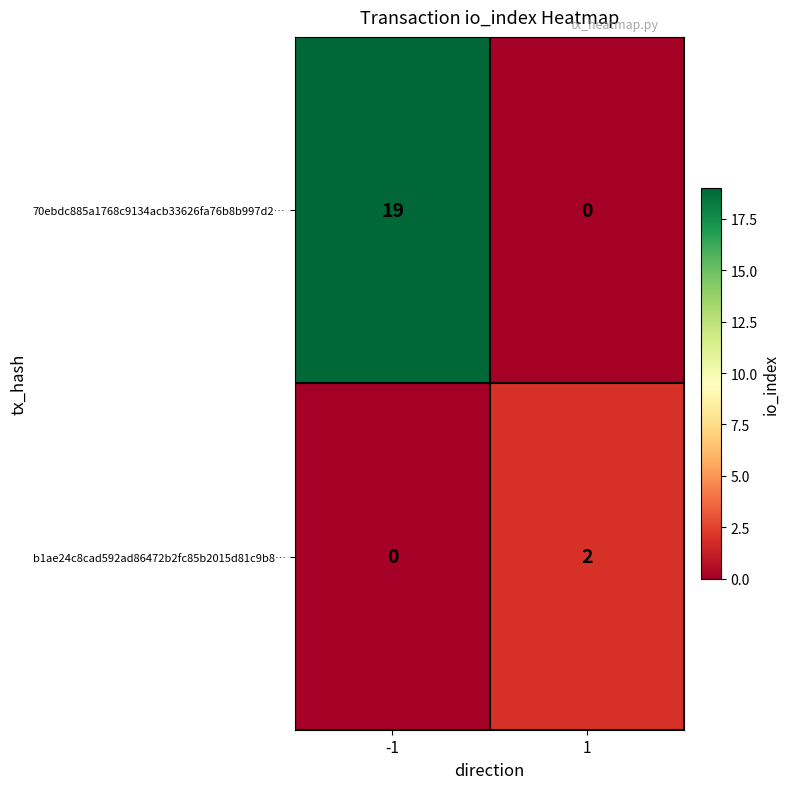

What is the difference between the maximum and minimum values in the 70ebdc885a1768c9134acb33626fa76b8b997d2… series?

19